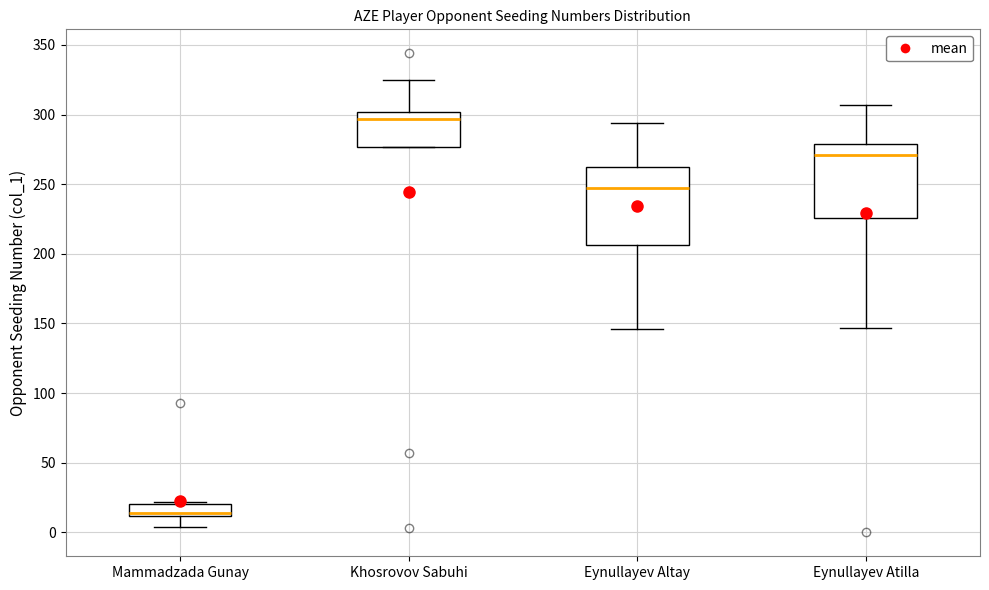

Which box has the lowest median line?

Mammadzada Gunay